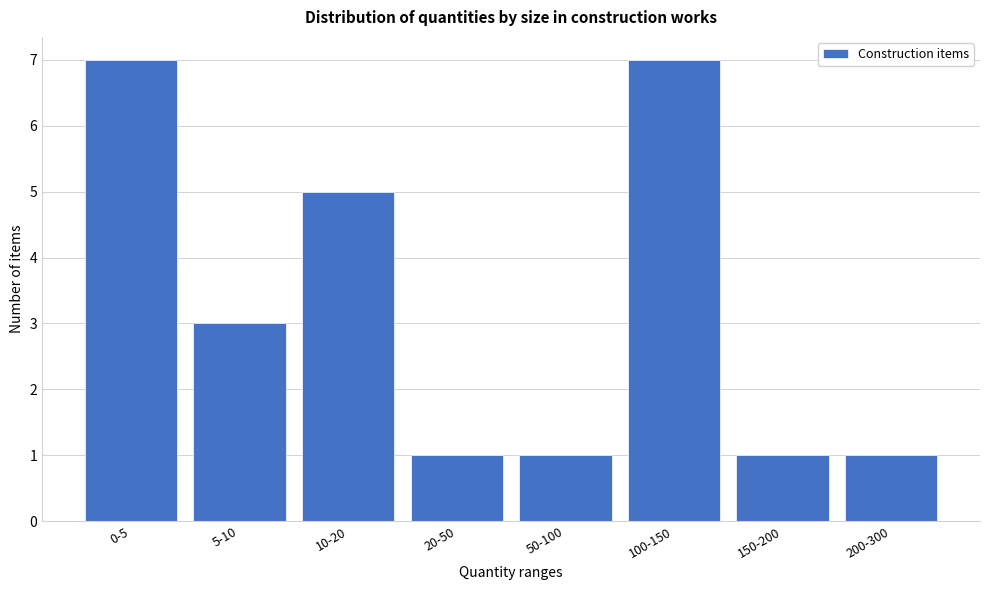

Reading left to right, list all the values displayed in this chart.

0-5=7	5-10=3	10-20=5	20-50=1	50-100=1	100-150=7	150-200=1	200-300=1